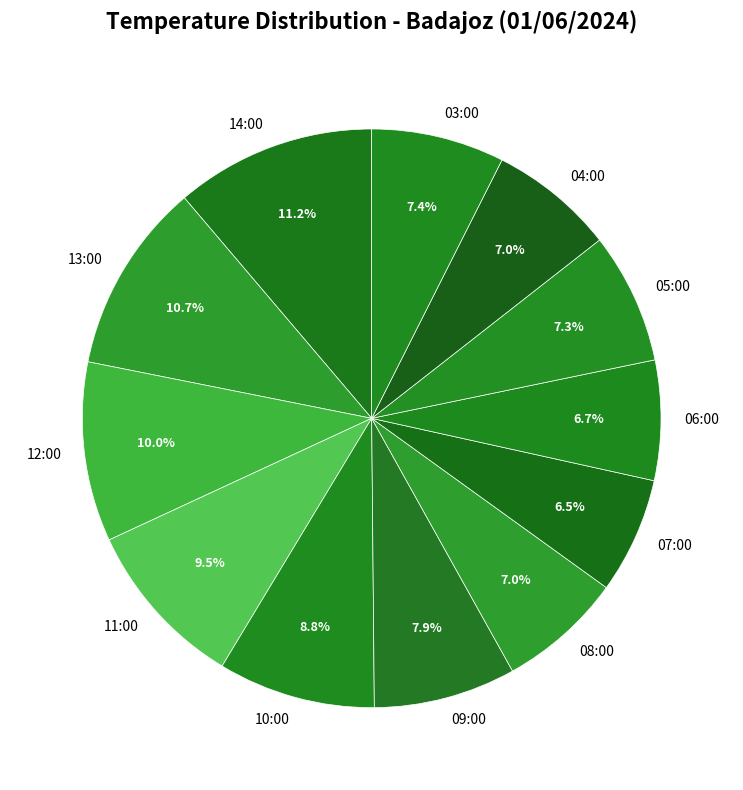

Count the number of slices in the pie.

12